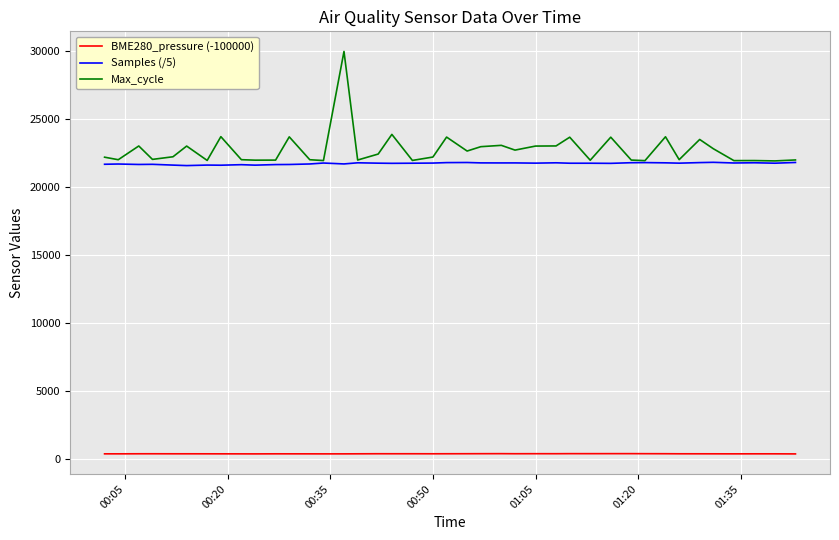

Which series has the largest range (max minus min)?

Max_cycle